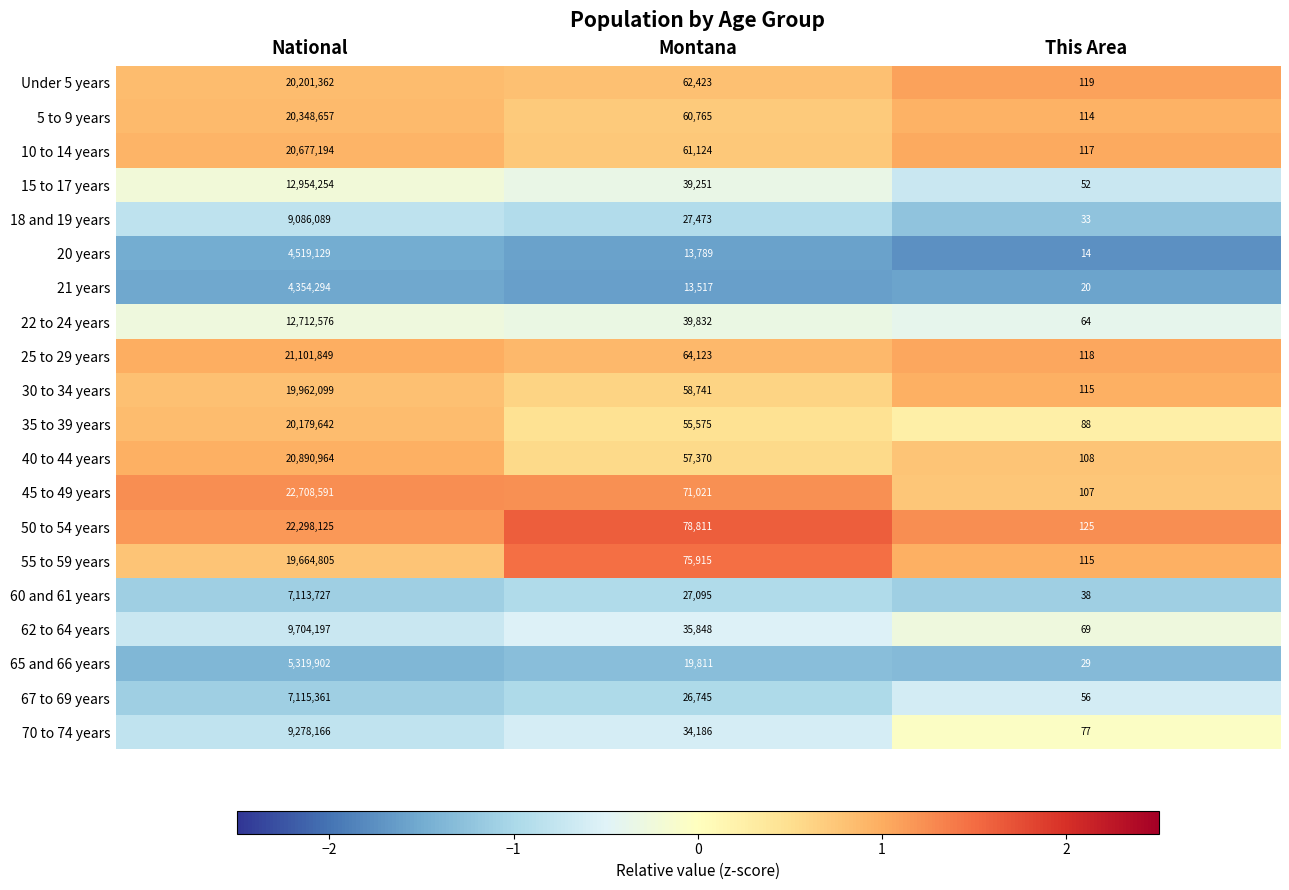

True or false: 70 to 74 years has a value of 77 at This Area.

True